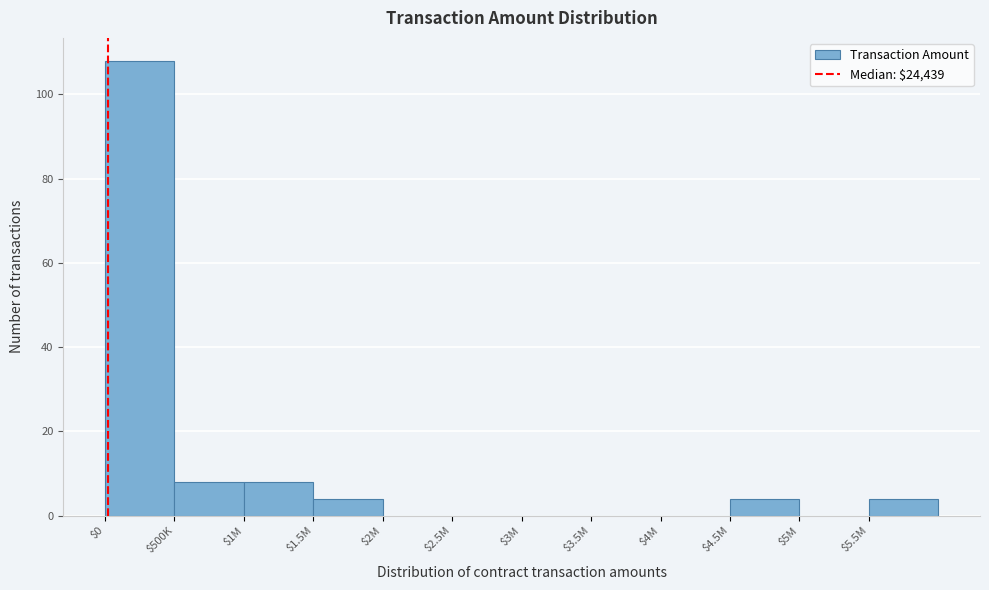

Is it true that the value at $5M is 0?

True